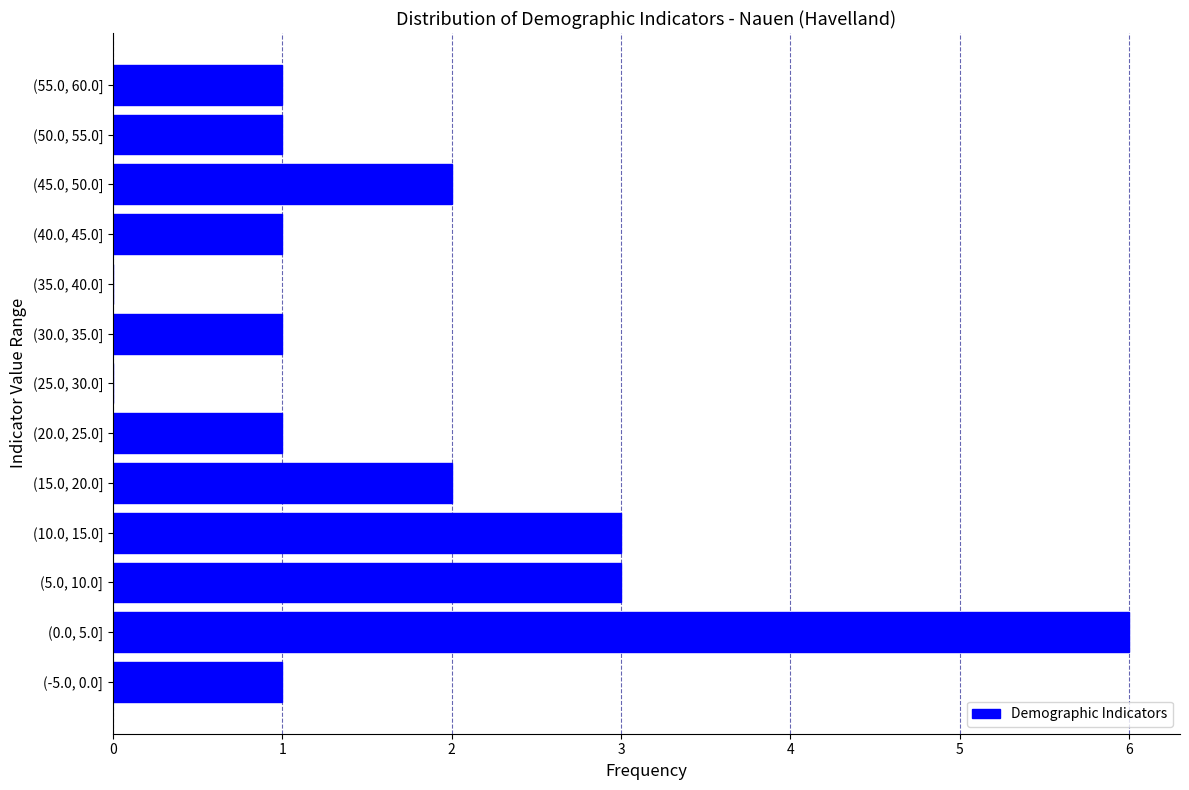

Reading bottom to top, extract all data points from this chart.

(-5.0, 0.0]=1	(0.0, 5.0]=6	(5.0, 10.0]=3	(10.0, 15.0]=3	(15.0, 20.0]=2	(20.0, 25.0]=1	(25.0, 30.0]=0	(30.0, 35.0]=1	(35.0, 40.0]=0	(40.0, 45.0]=1	(45.0, 50.0]=2	(50.0, 55.0]=1	(55.0, 60.0]=1